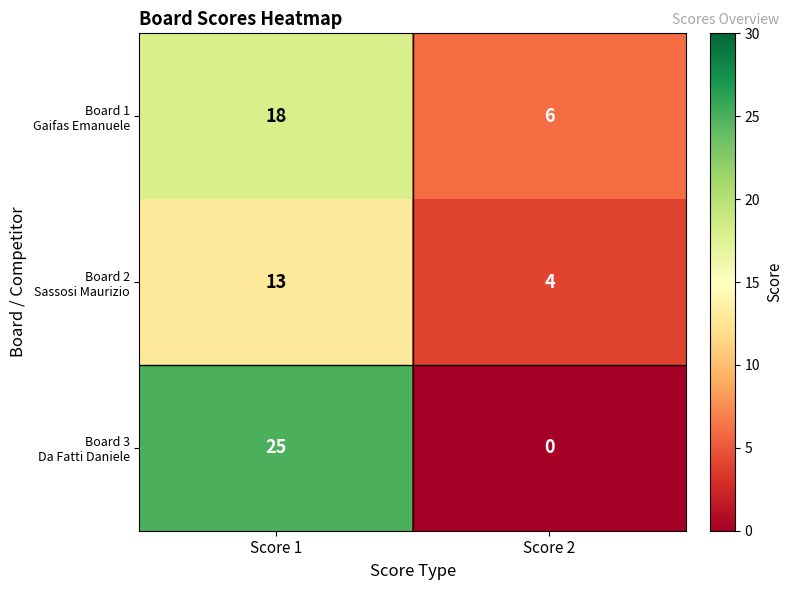

Which category has the highest value across all series?

Score 1